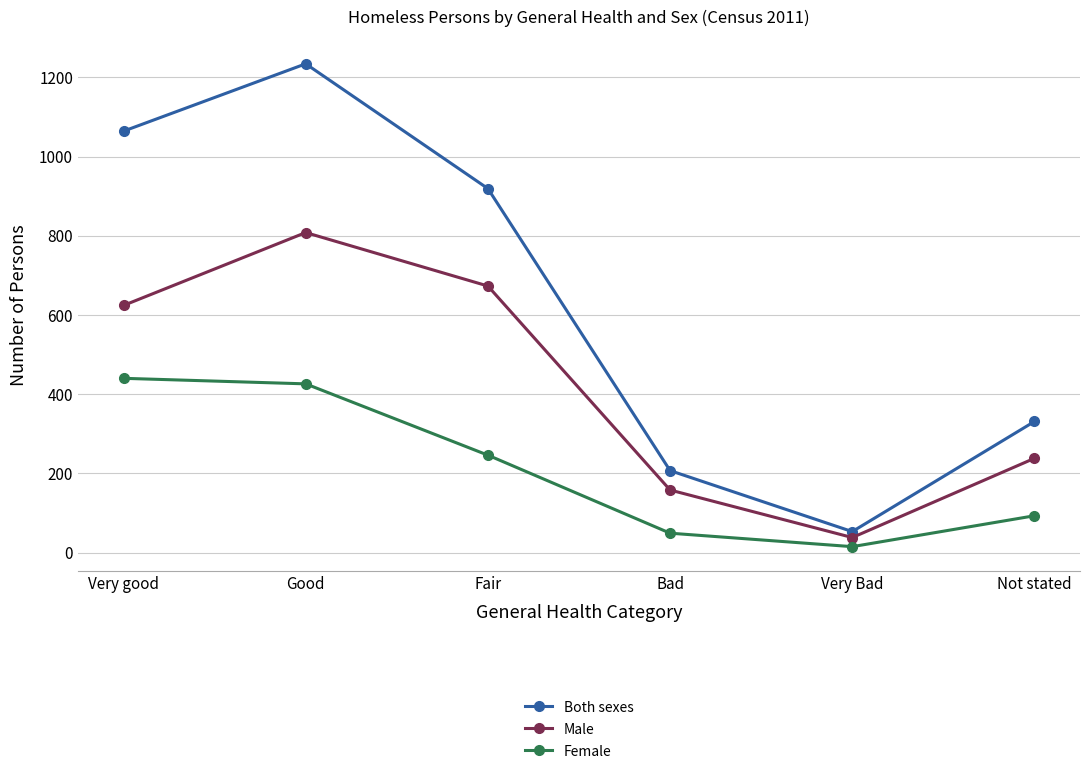

The Female series shows 93 at Not stated. True or false?

True